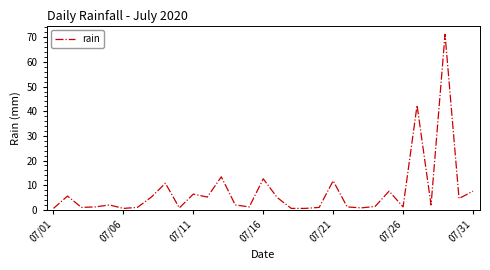

What is the difference between the maximum and minimum values?

70.6